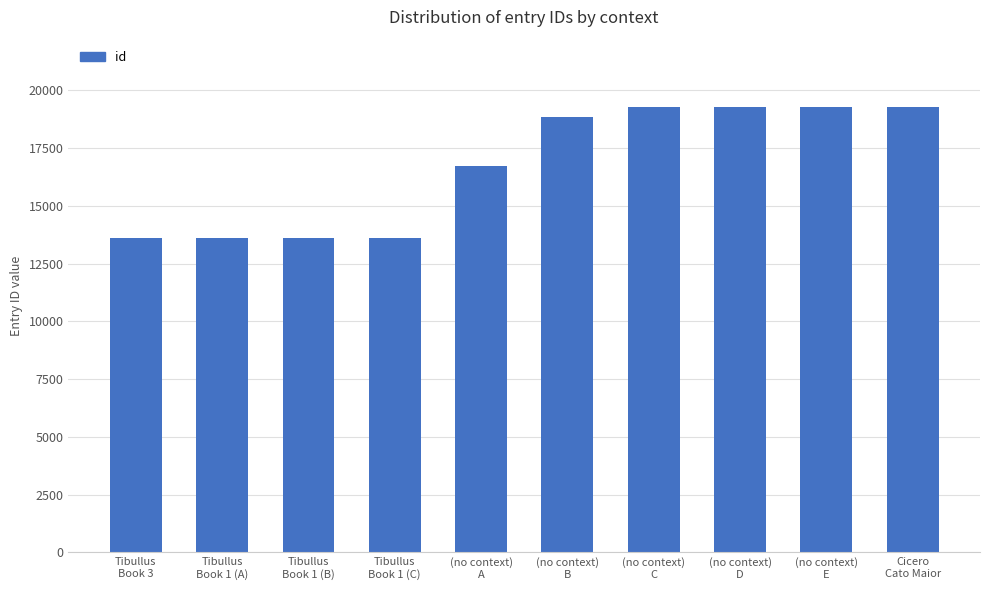

What is the minimum value shown in the chart?

13596